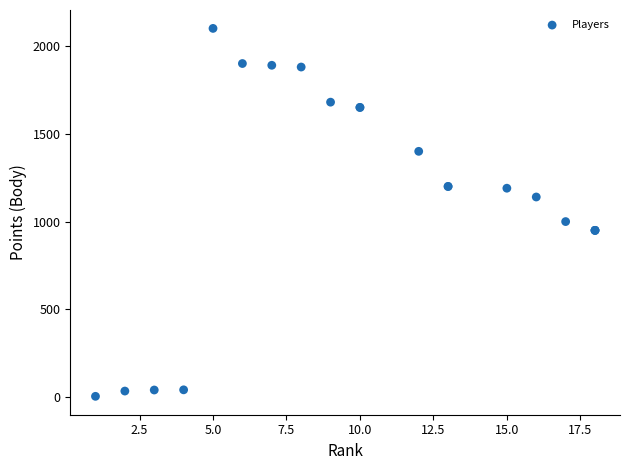

What Y value in the scatter plot is closest to 1052?

1000